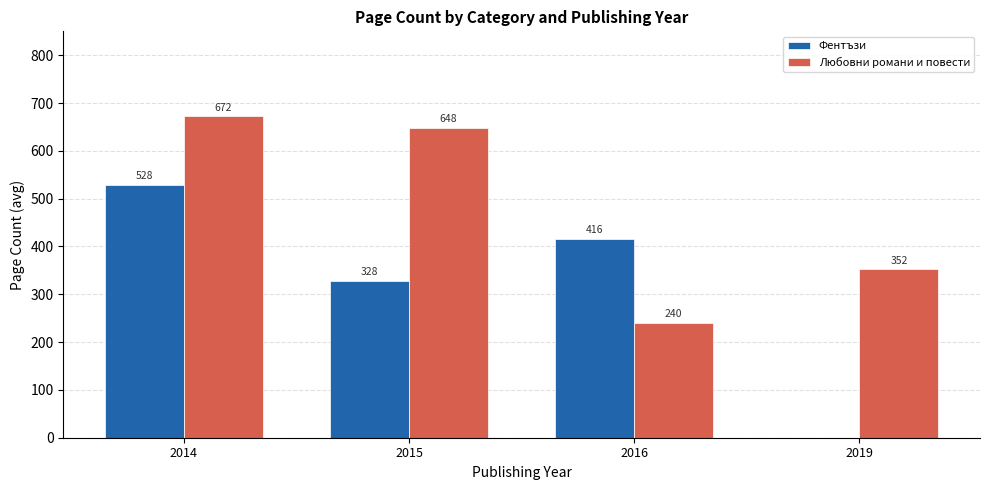

Reading left to right, list all the values displayed in this chart.

Фентъзи: 2014=528	2015=328	2016=416	2019=0
Любовни романи и повести: 2014=672	2015=648	2016=240	2019=352